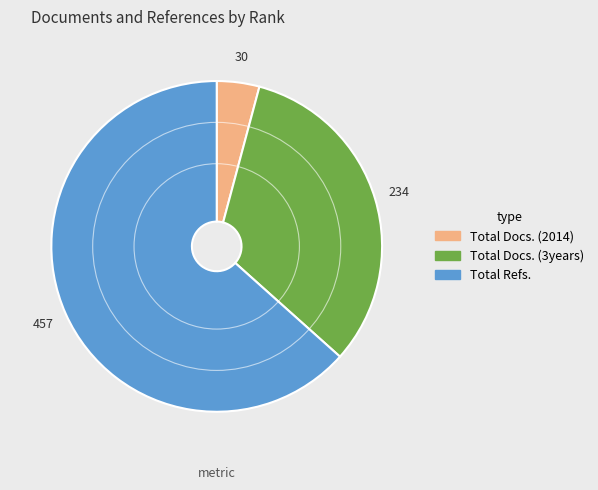

Is there a majority slice in this chart?

Yes